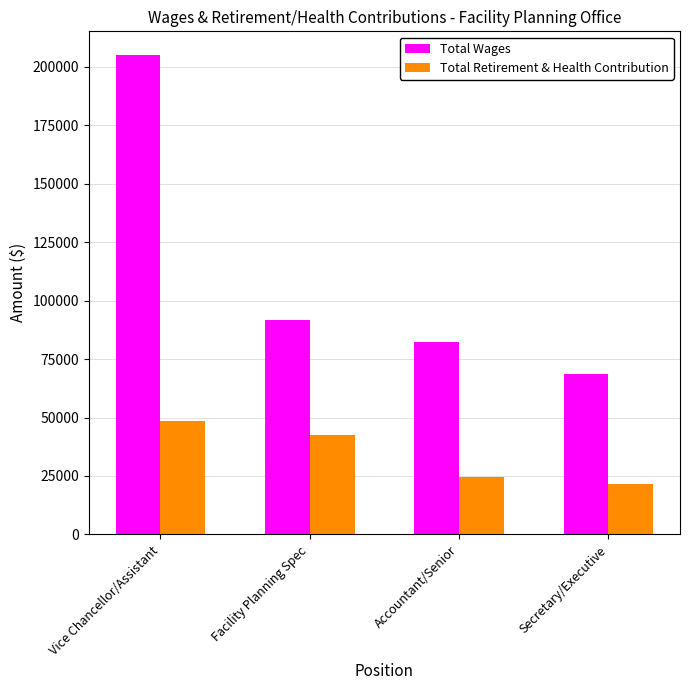

Reading left to right, list all the values displayed in this chart.

Total Wages: 204944	91901	82185	68677
Total Retirement & Health Contribution: 48705	42510	24355	21627